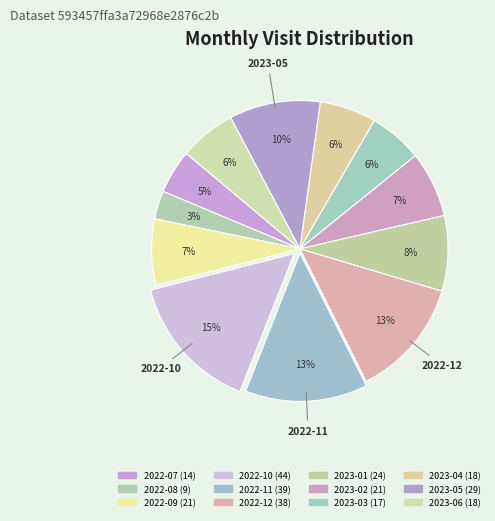

To the nearest percent, what is the average slice percentage?

8%